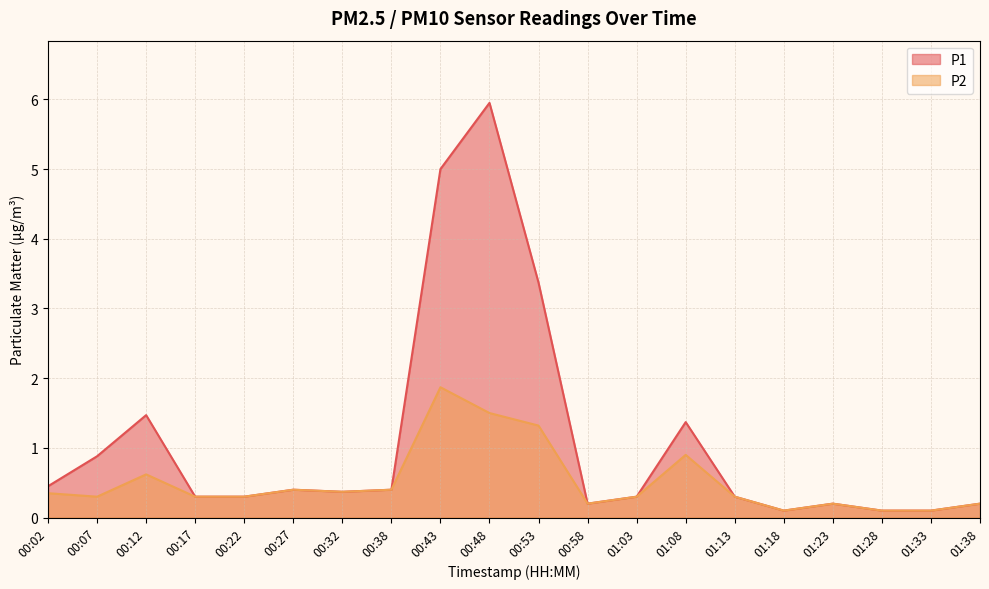

At how many categories does at least one series exceed 2?

3